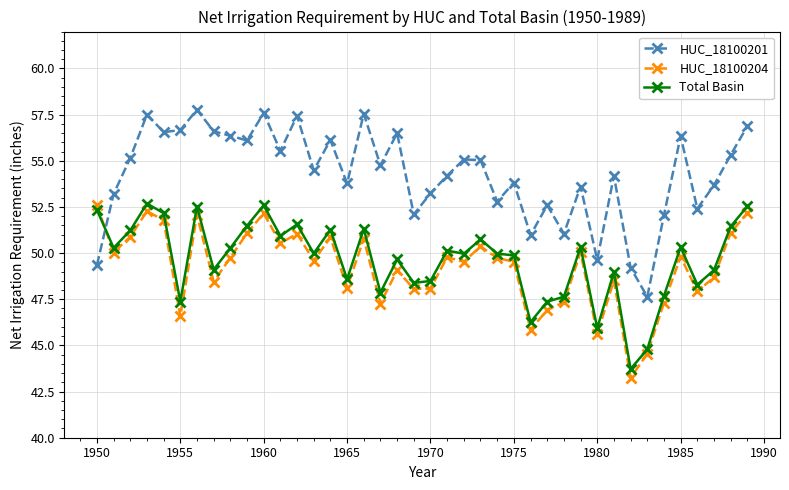

What is the minimum value shown in the chart?

43.2